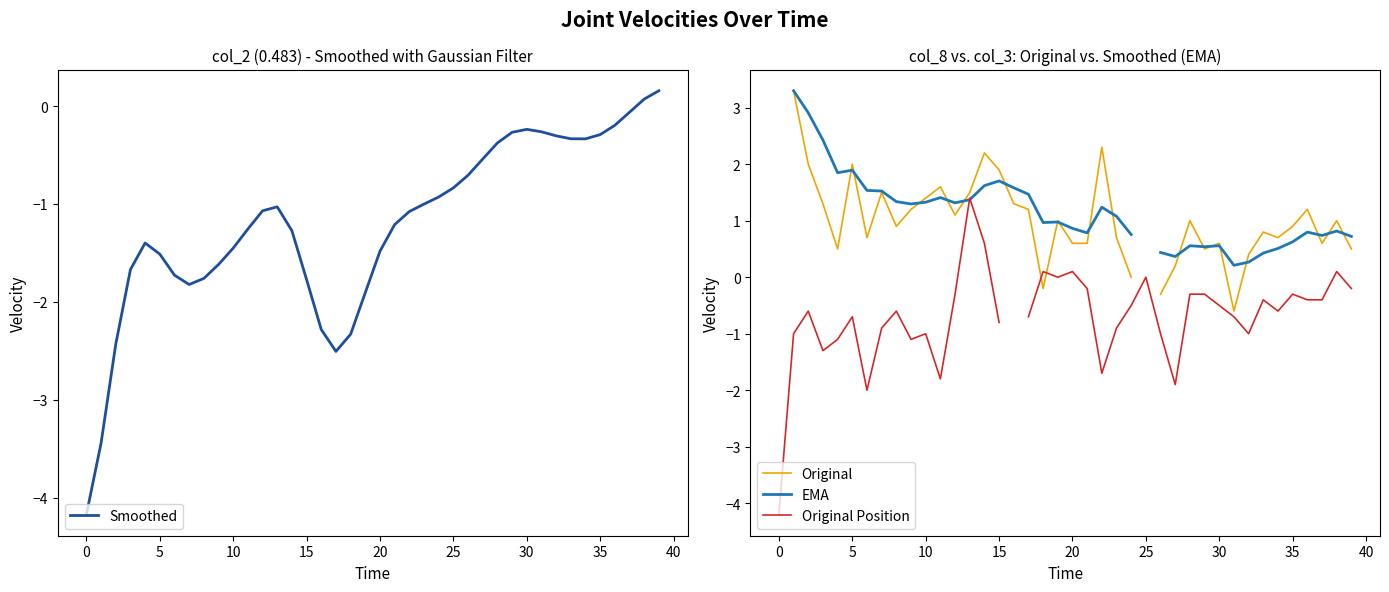

True or false: Original Position has more than 1 points higher than both neighbors.

True